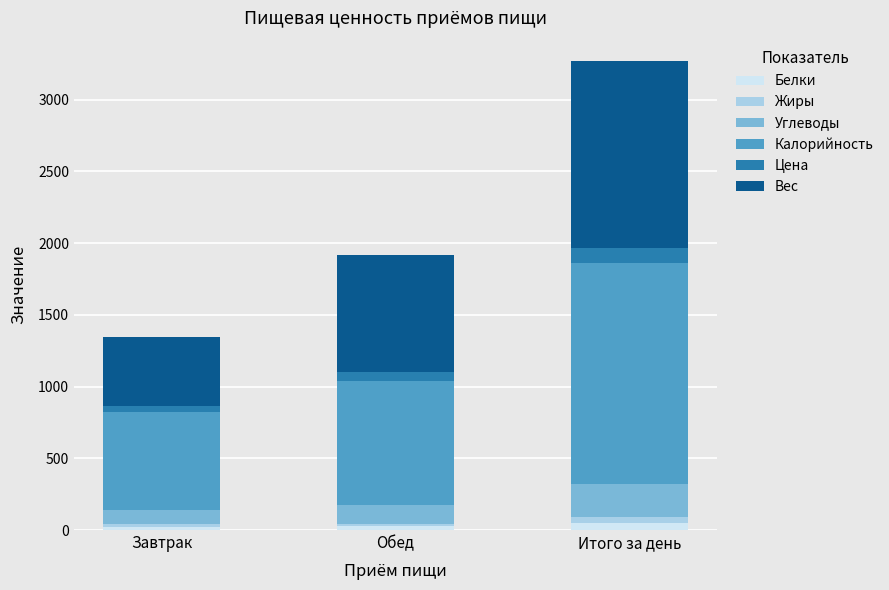

What is the difference between the maximum and minimum values in the Белки series?

27.6